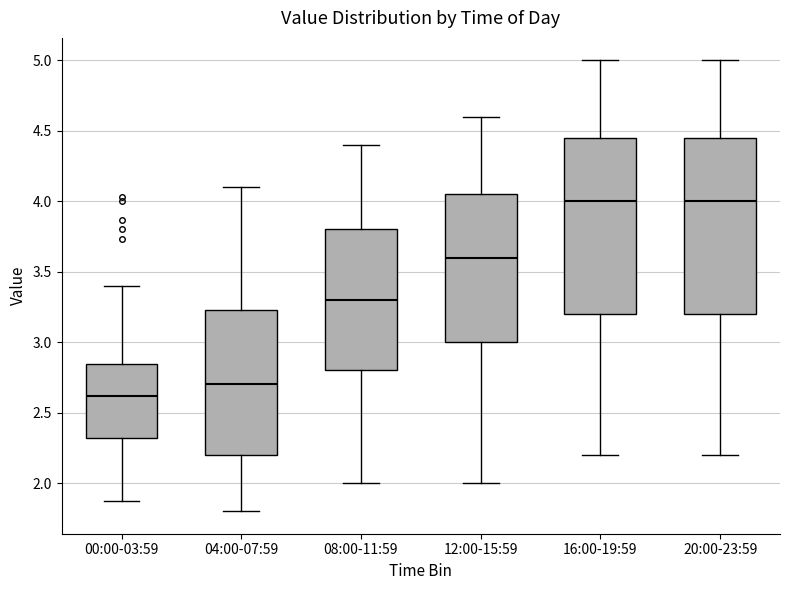

Reading left to right, transcribe this box plot: for each box, give where its median line is, the range the box spans, and where its two whiskers end, as read against the y-axis. The values are not printed on the chart, so give them approximately, as read against the axis.

00:00-03:59: median 2.60, box 2.30 to 2.85, whiskers 1.85 to 3.40
04:00-07:59: median 2.70, box 2.20 to 3.25, whiskers 1.80 to 4.10
08:00-11:59: median 3.30, box 2.80 to 3.80, whiskers 2.00 to 4.40
12:00-15:59: median 3.60, box 3.00 to 4.05, whiskers 2.00 to 4.60
16:00-19:59: median 4.00, box 3.20 to 4.45, whiskers 2.20 to 5.00
20:00-23:59: median 4.00, box 3.20 to 4.45, whiskers 2.20 to 5.00